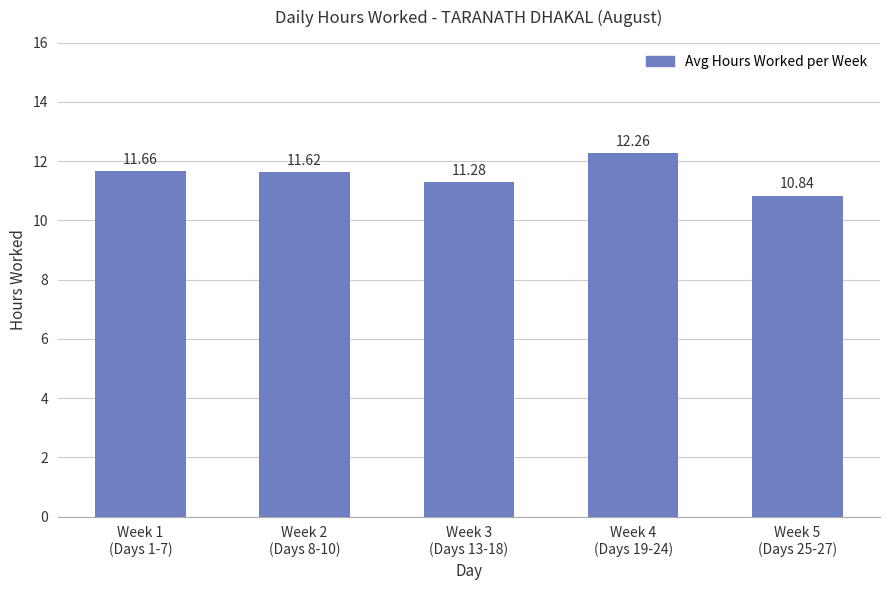

What is the label of the 1st bar from the left?

Week 1
(Days 1-7)